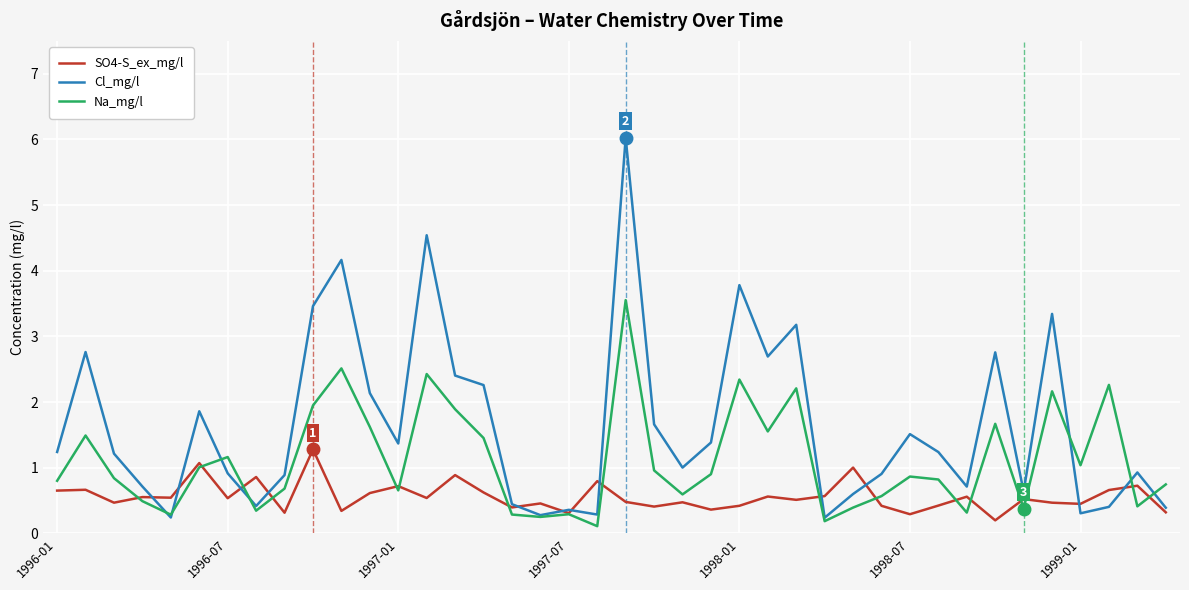

Which series has the widest spread of values?

Cl_mg/l